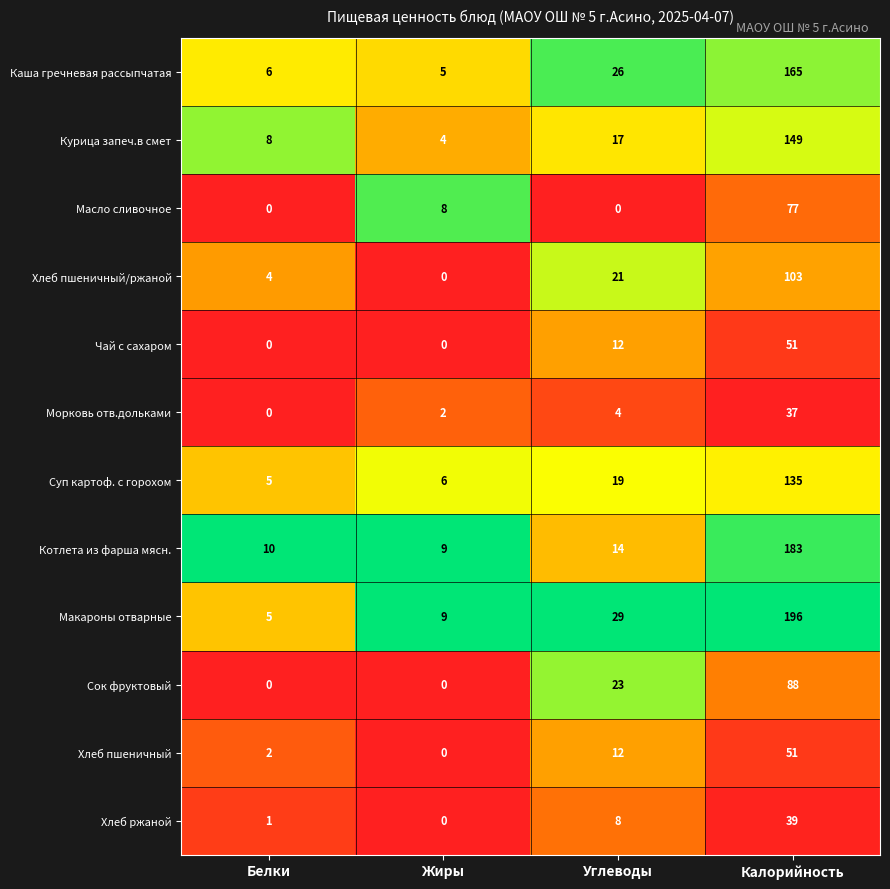

List the labels in order of Макароны отварные value, smallest first.

Белки, Жиры, Углеводы, Калорийность